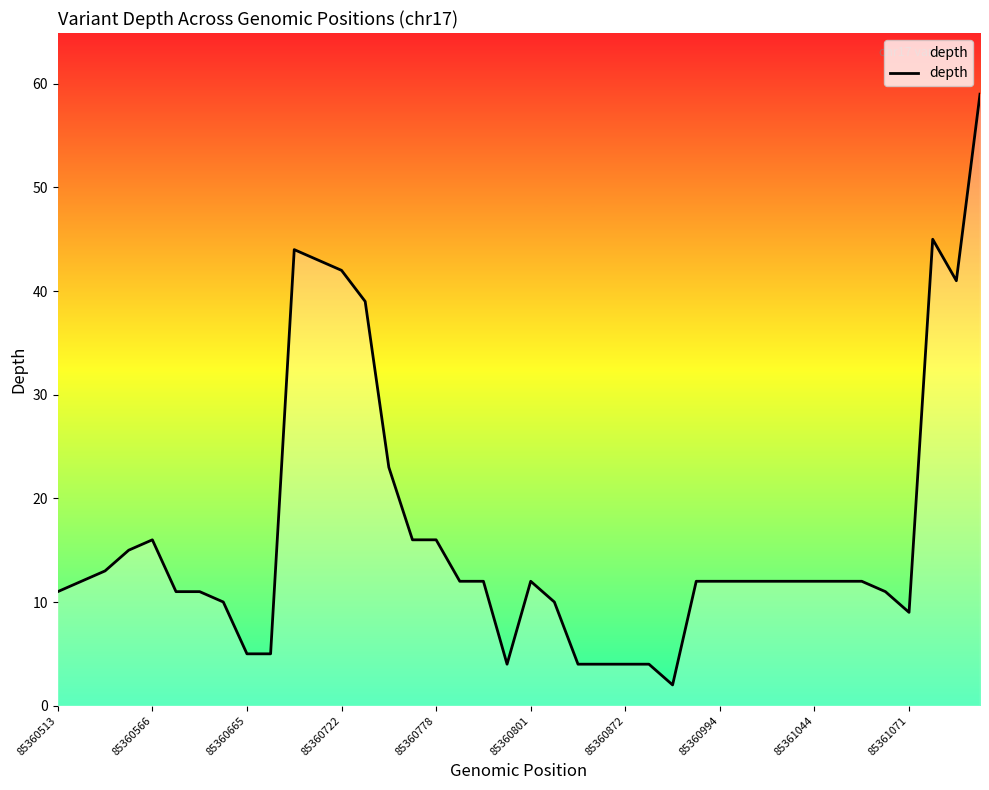

What is the difference between the maximum and minimum values?

57